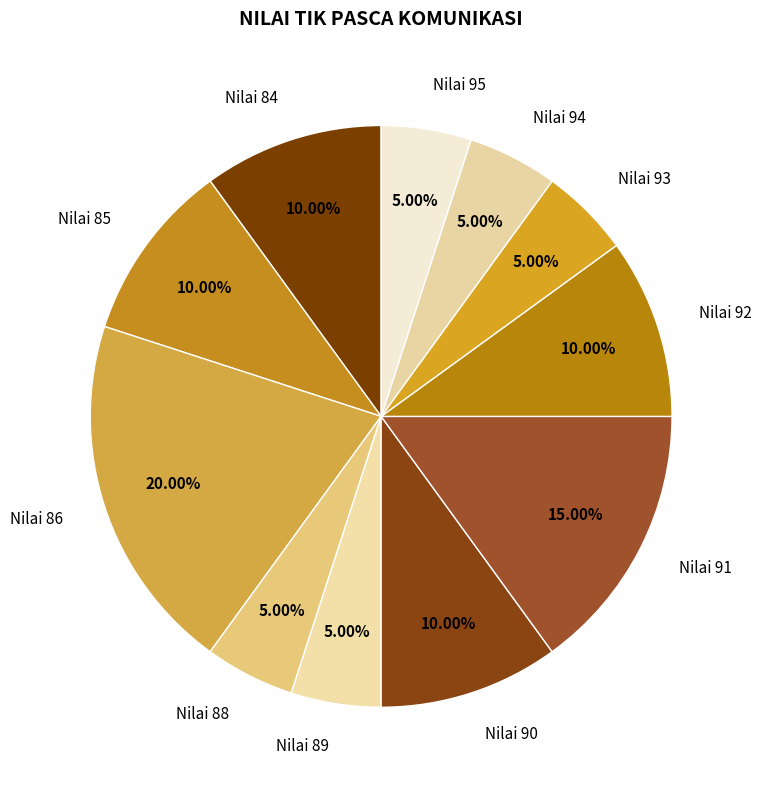

Count the number of slices in the pie.

11